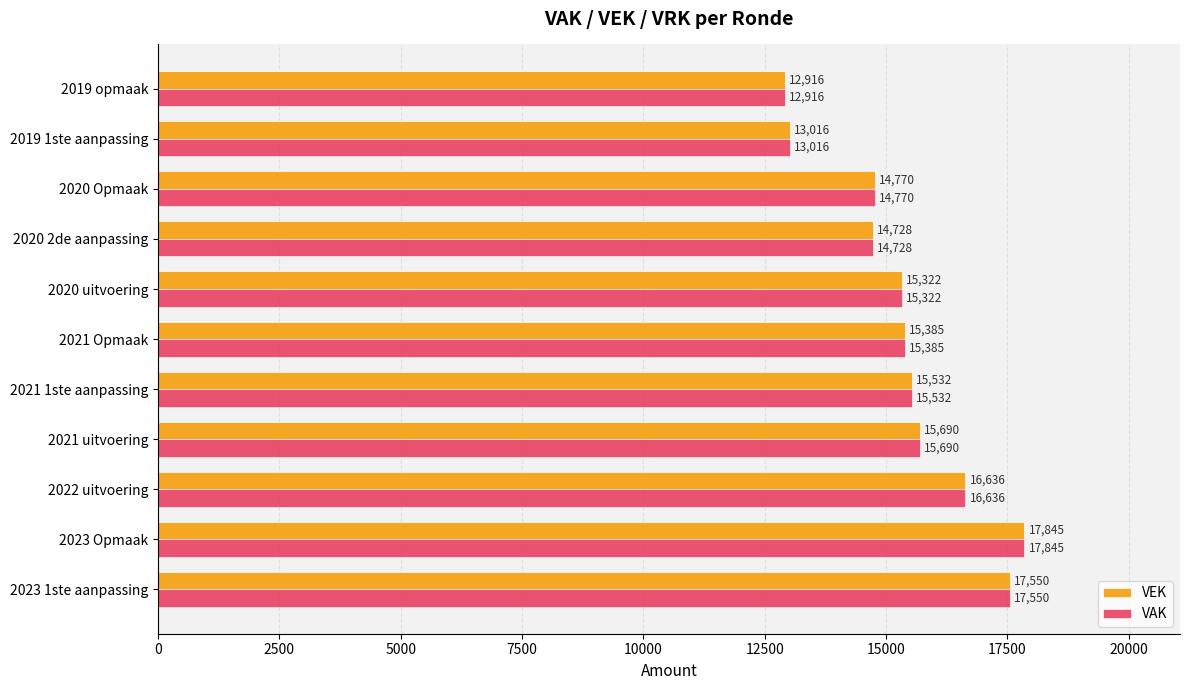

What is the total value across all series at 2021 Opmaak?

30770